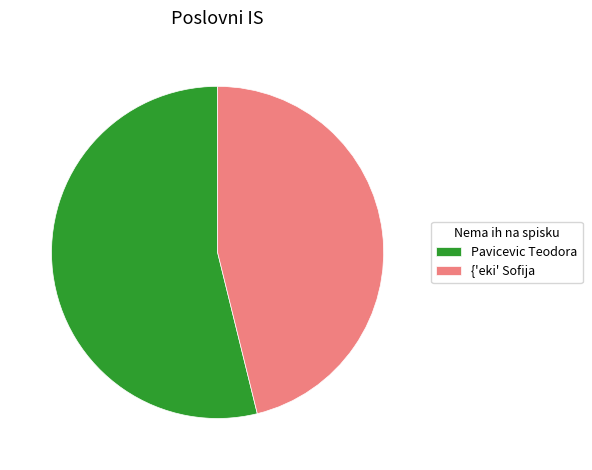

Combined, do Pavicevic Teodora and {'eki' Sofija account for over 50%?

Yes